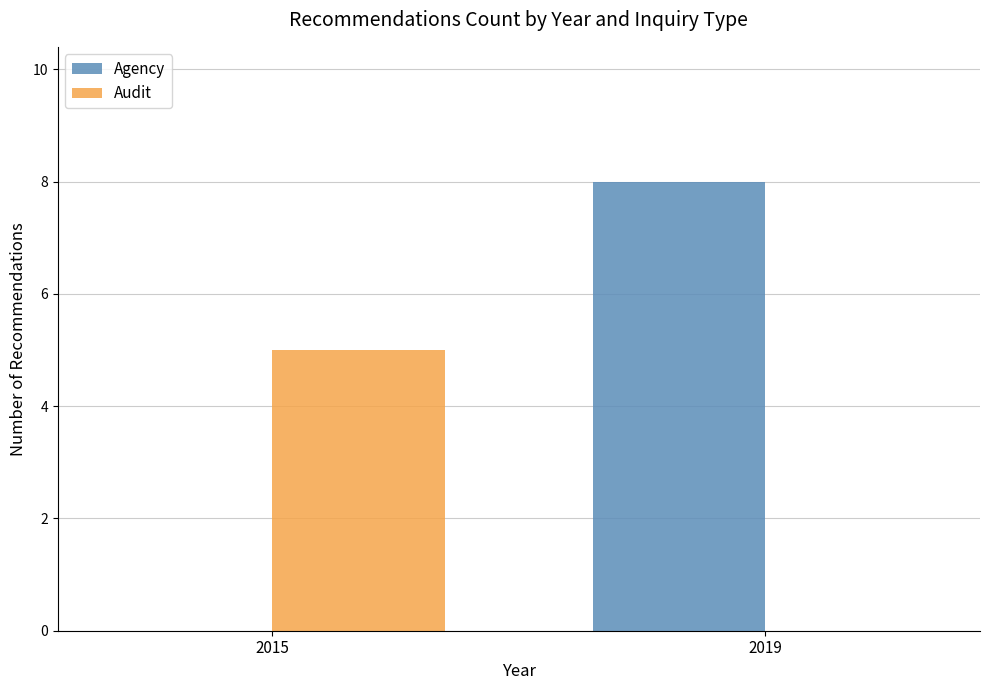

Which category has the highest value in the Agency series?

2019